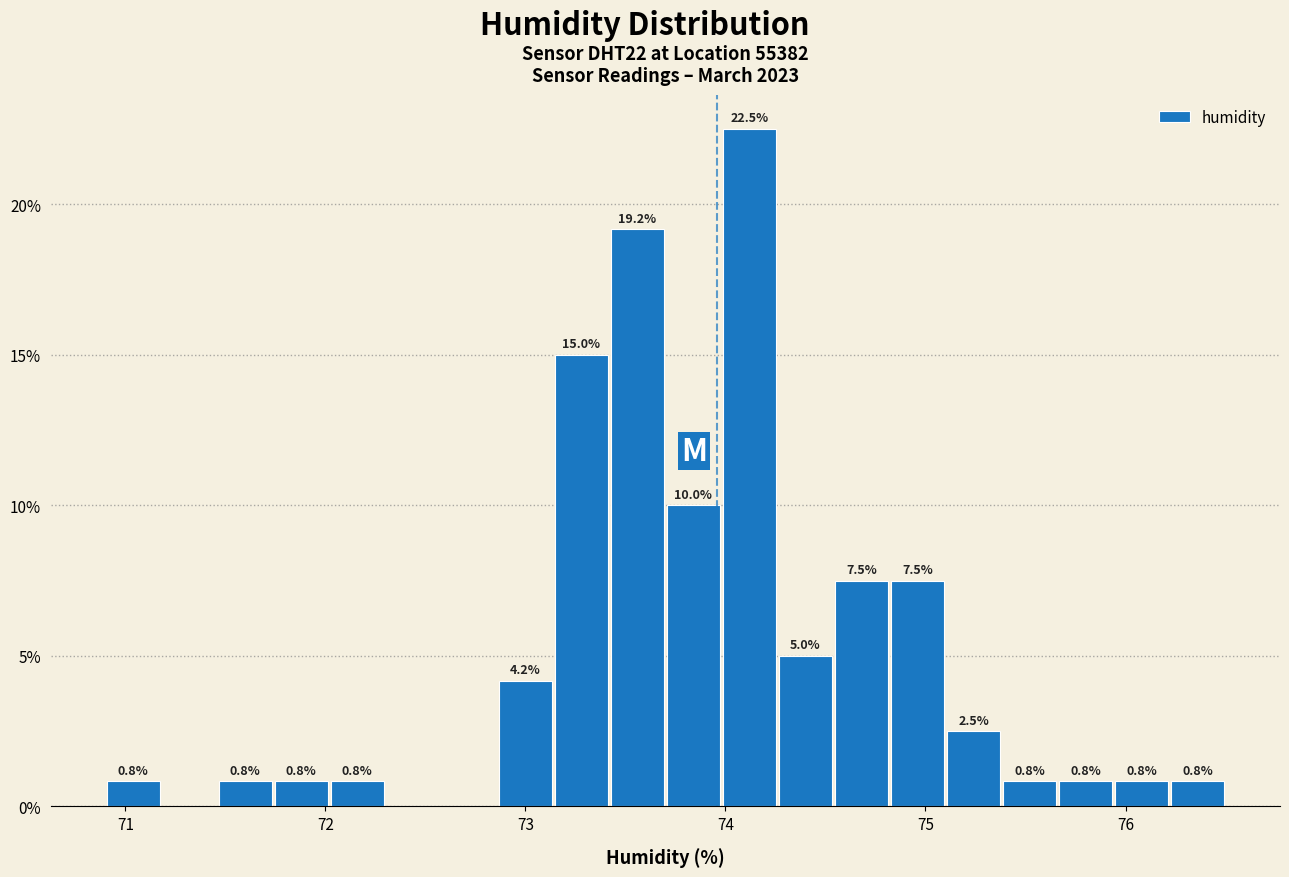

Around what value on the x-axis is the tallest bar? Give the approximate position of its centre, as read against the axis.

74.1